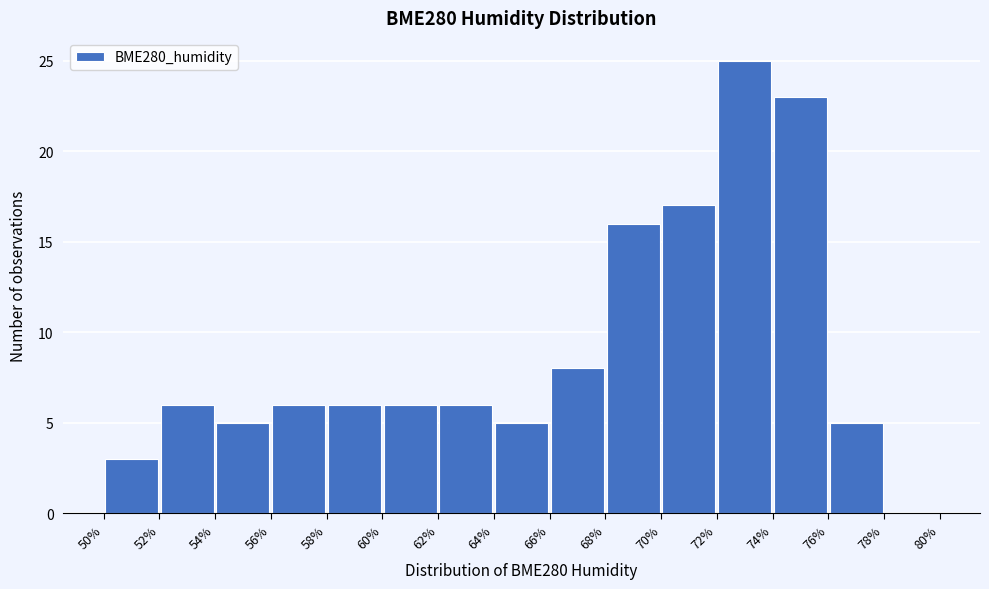

Reading left to right, list every bar in this chart as the range it spans on the x-axis followed by its height. The values are not printed on the chart, so give them approximately, as read against the axis.

50% to 52%: 3
52% to 54%: 6
54% to 56%: 5
56% to 58%: 6
58% to 60%: 6
60% to 62%: 6
62% to 64%: 6
64% to 66%: 5
66% to 68%: 8
68% to 70%: 16
70% to 72%: 17
72% to 74%: 25
74% to 76%: 23
76% to 78%: 5
78% to 80%: 0